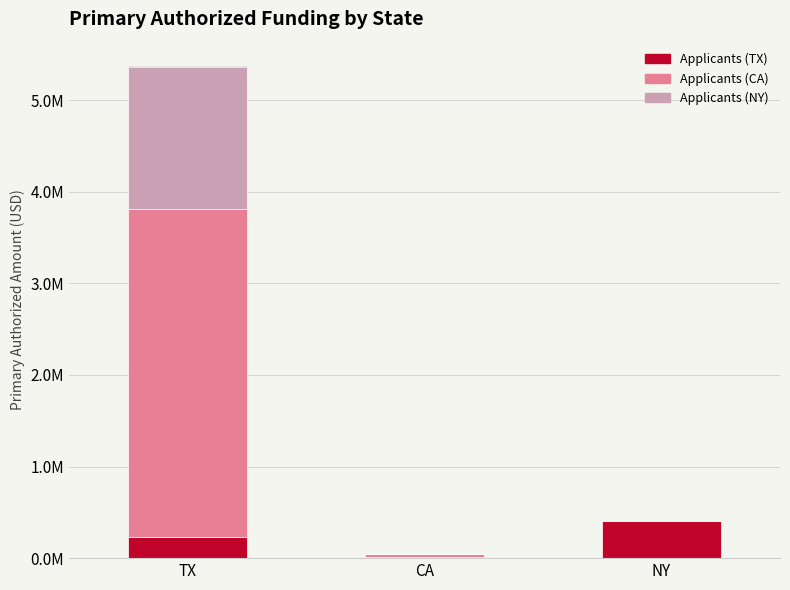

What is the label of the 1st bar from the left?

TX